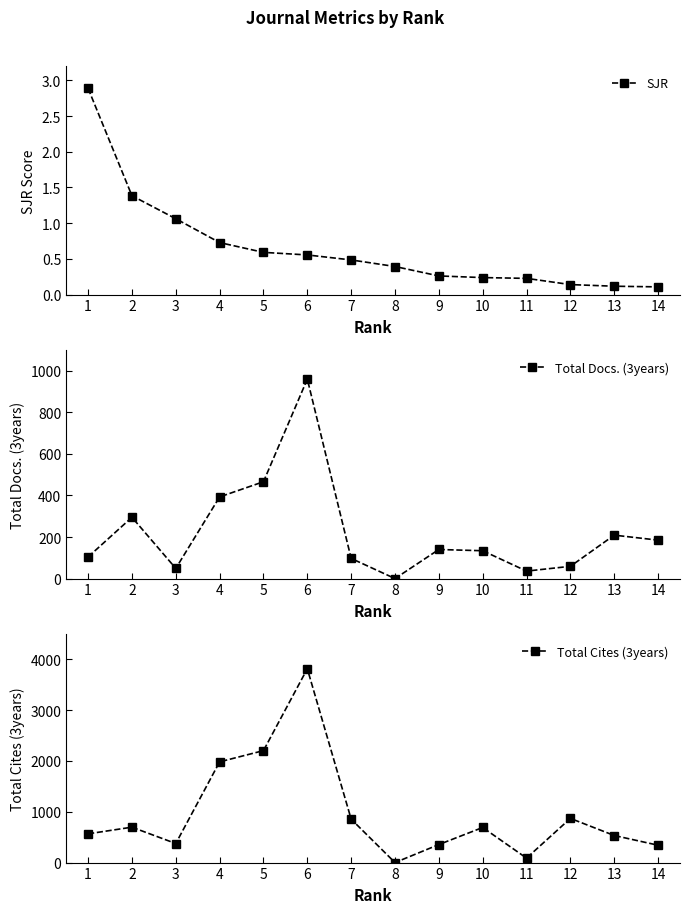

What are all the series names shown in the legend?

SJR, Total Docs. (3years), Total Cites (3years)